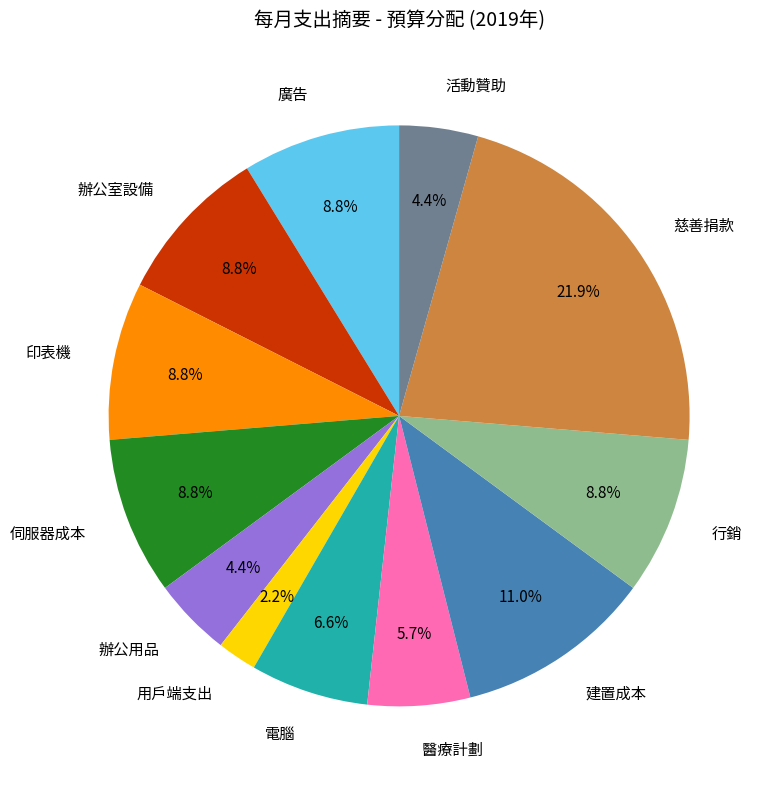

How many segments does this pie chart have?

12